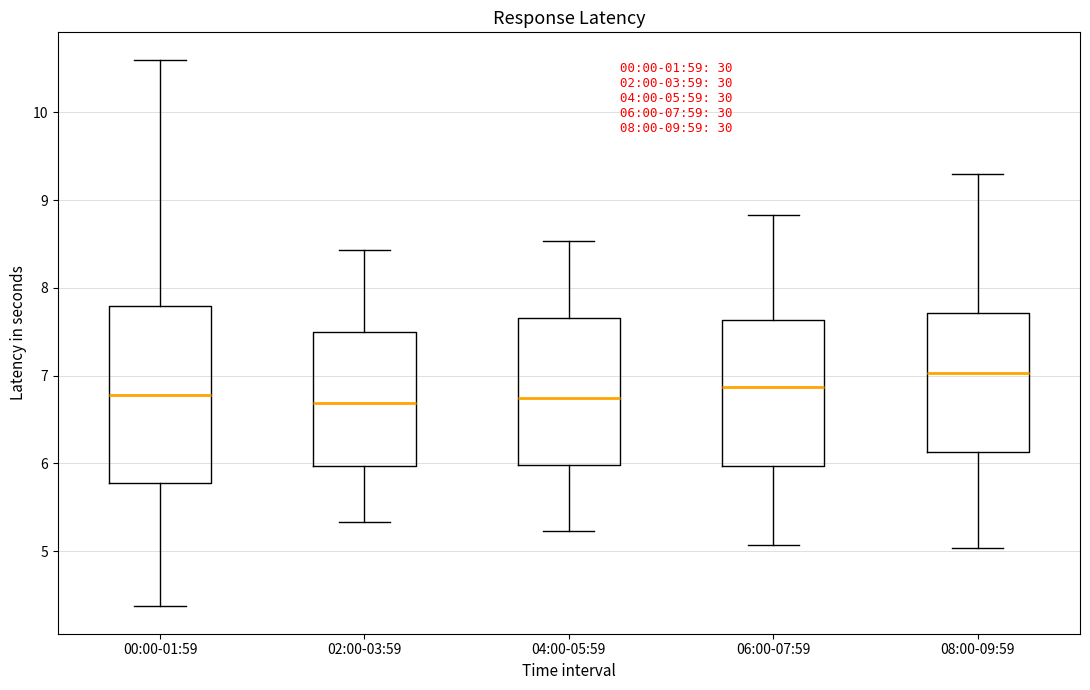

Which box is the tallest, from its lower edge to its upper edge?

00:00-01:59